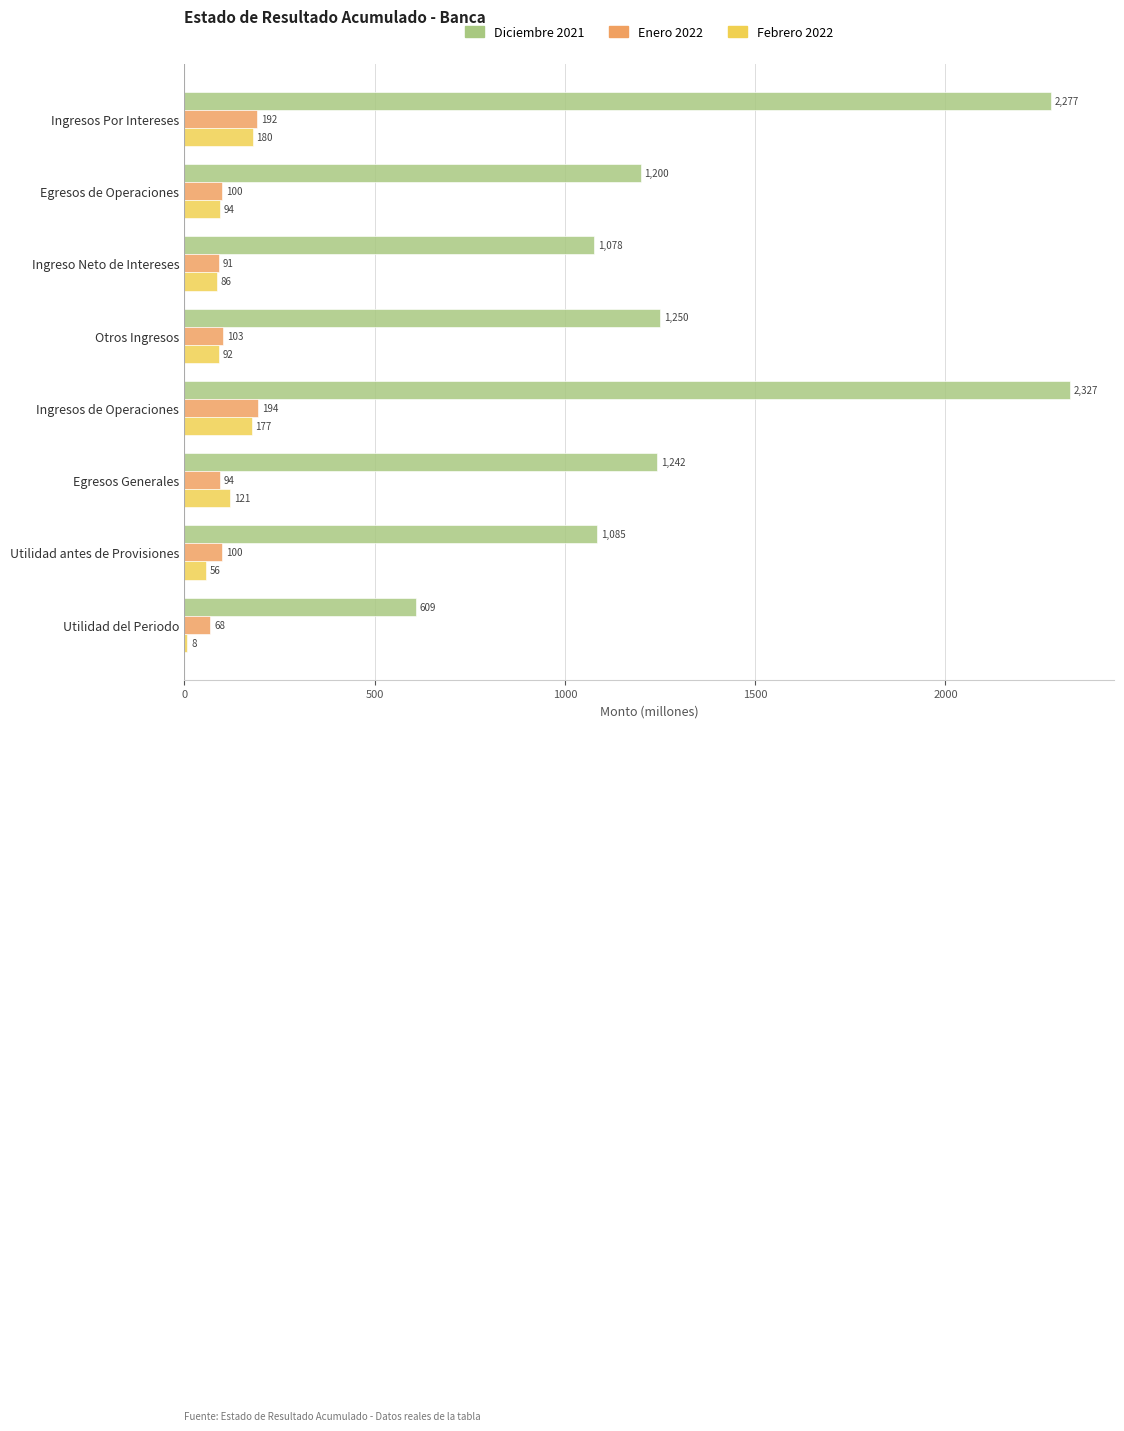

Is the value of Diciembre 2021 at Egresos de Operaciones greater than the value of Febrero 2022 at Utilidad antes de Provisiones?

Yes